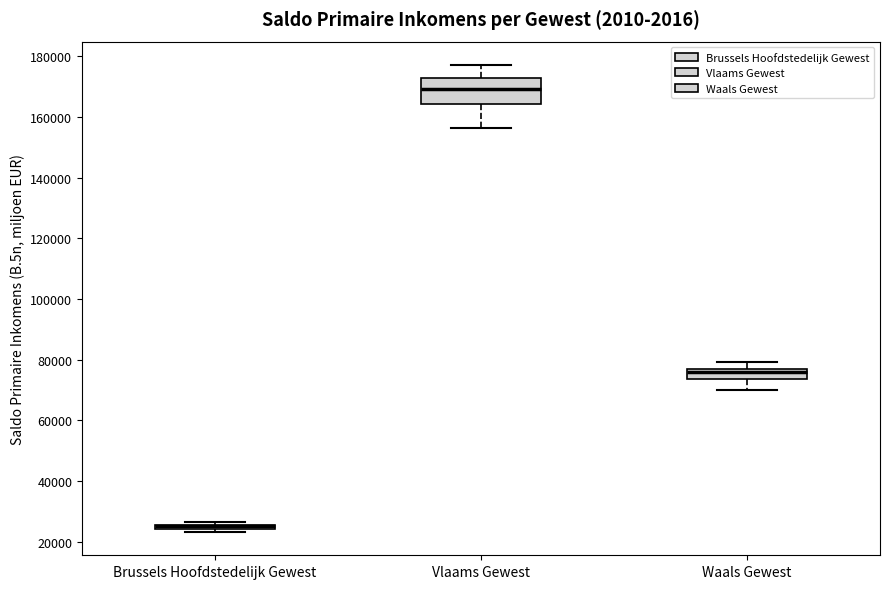

Which box is the tallest, from its lower edge to its upper edge?

Vlaams Gewest